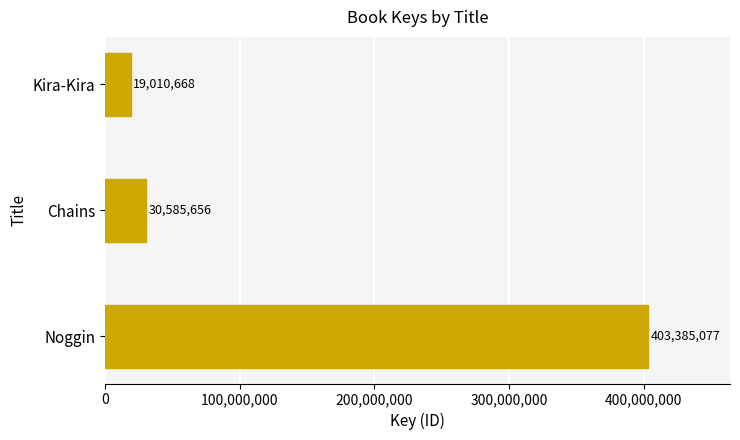

List the labels in order of value, smallest first.

Kira-Kira, Chains, Noggin